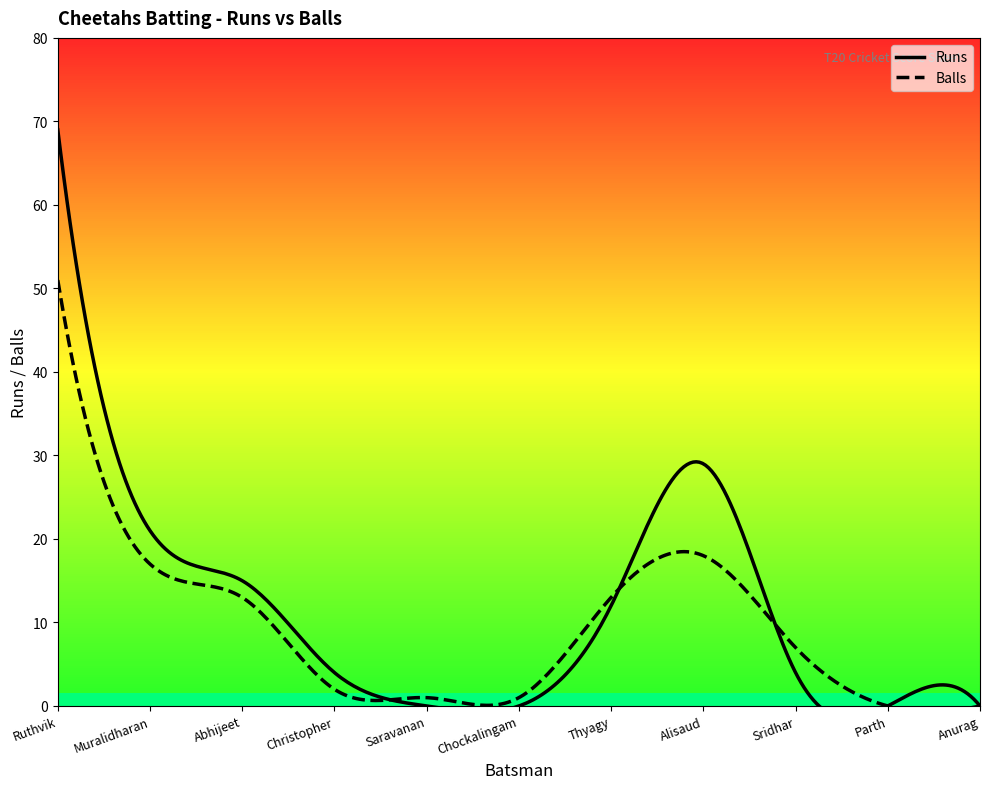

List the series in order of their overall mean, highest first.

Runs, Balls